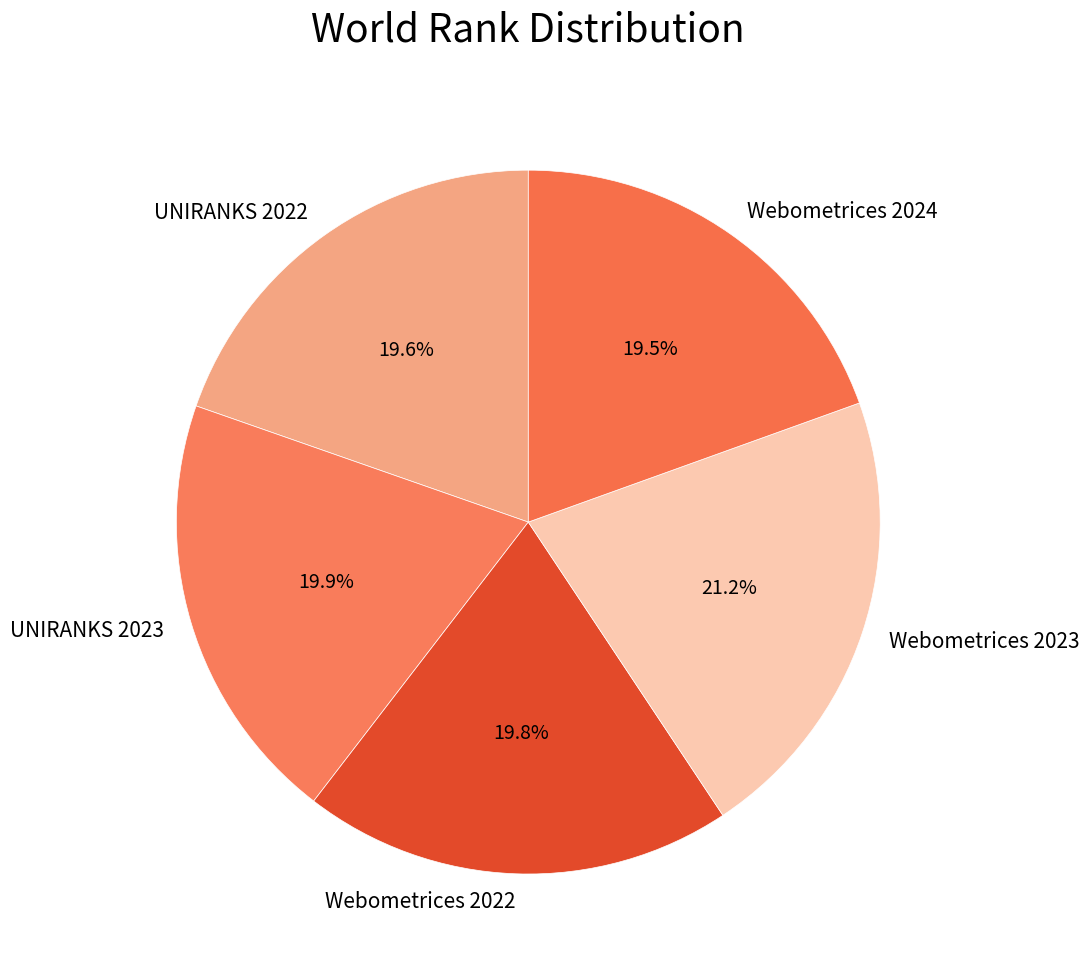

To the nearest percent, what portion does UNIRANKS 2023 represent?

20%